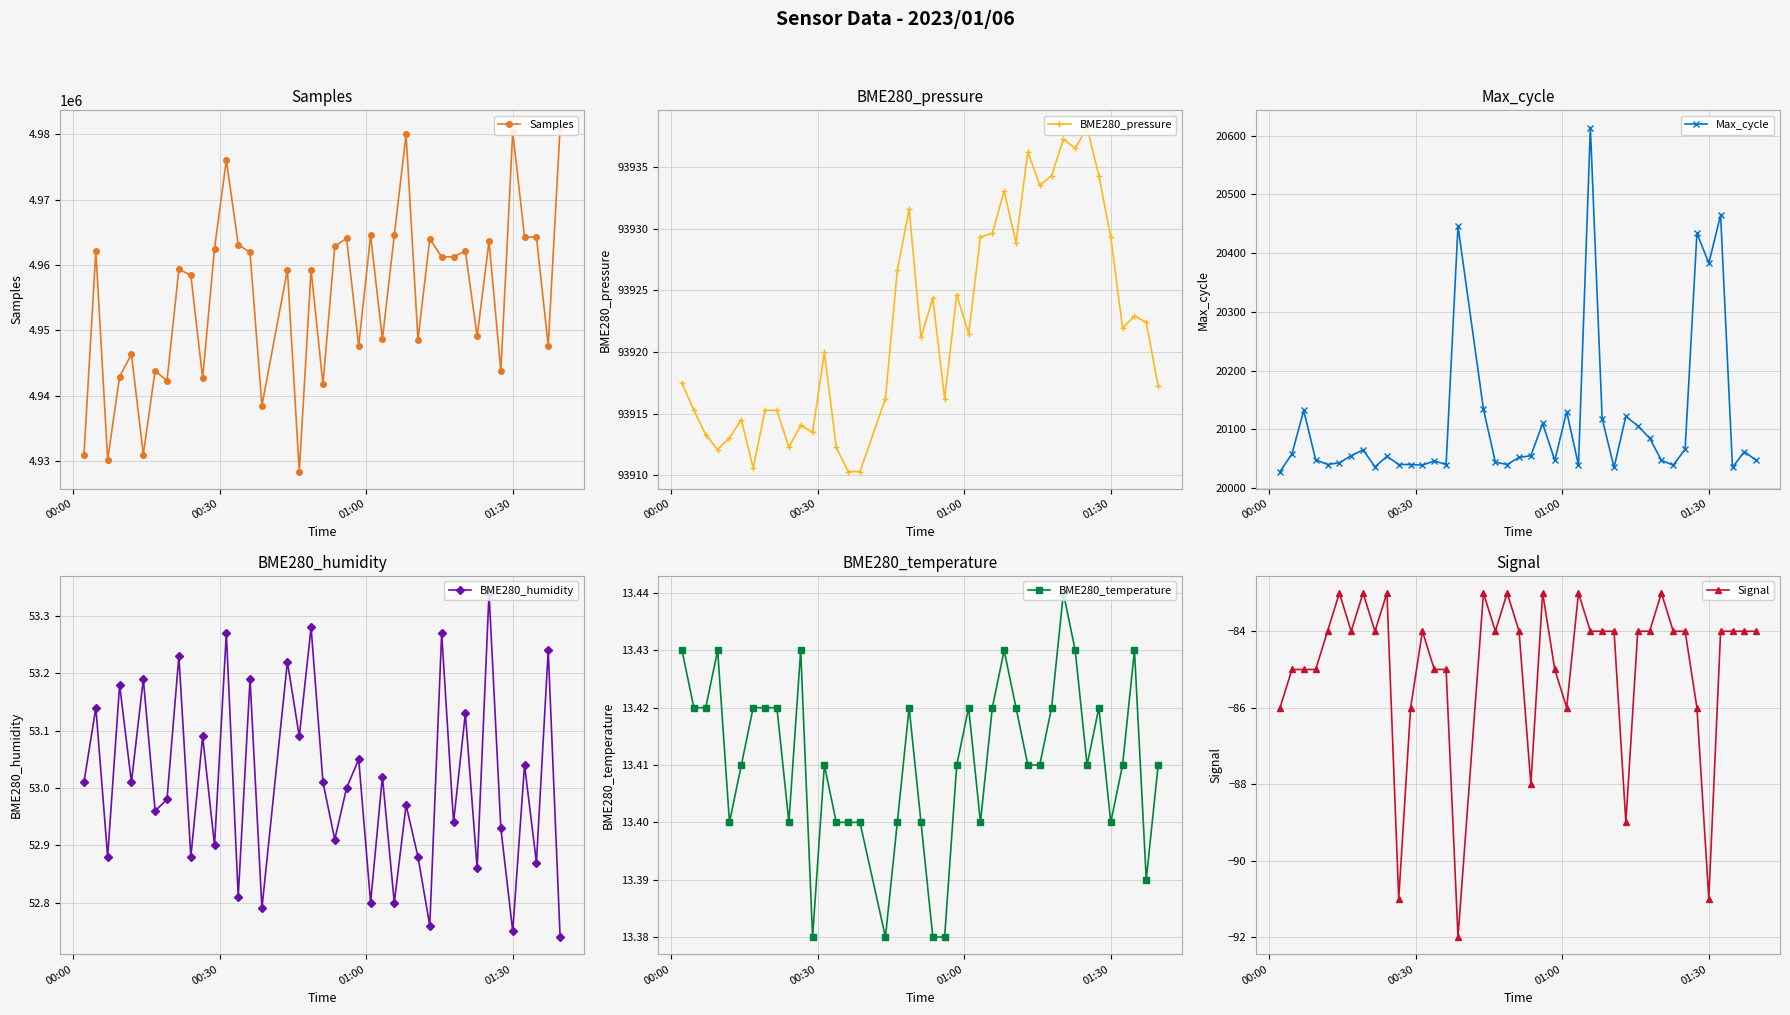

True or false: BME280_humidity and Samples intersect in this chart.

False